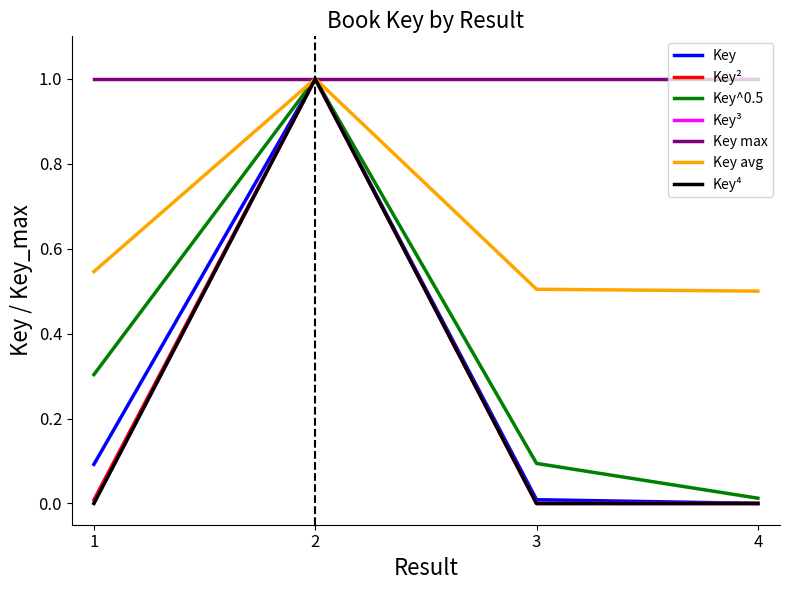

Is the value of Key⁴ at 4 greater than the value of Key max at 4?

No